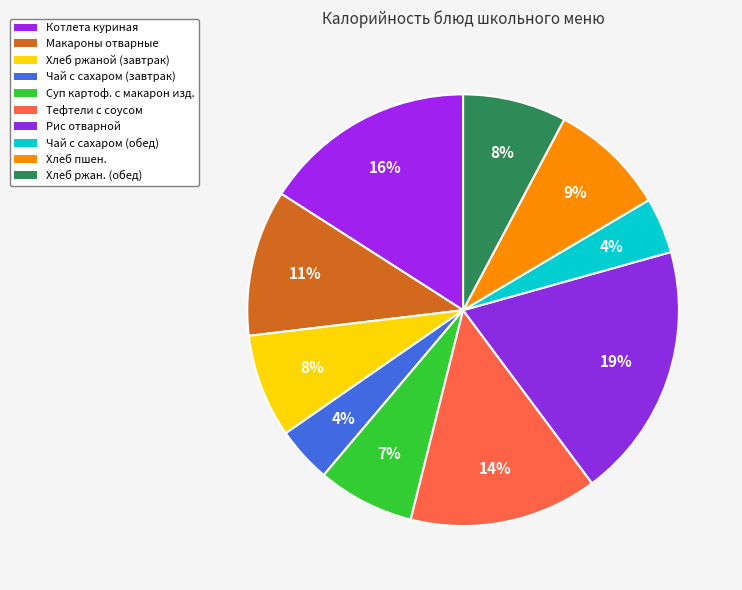

Count the number of slices in the pie.

10